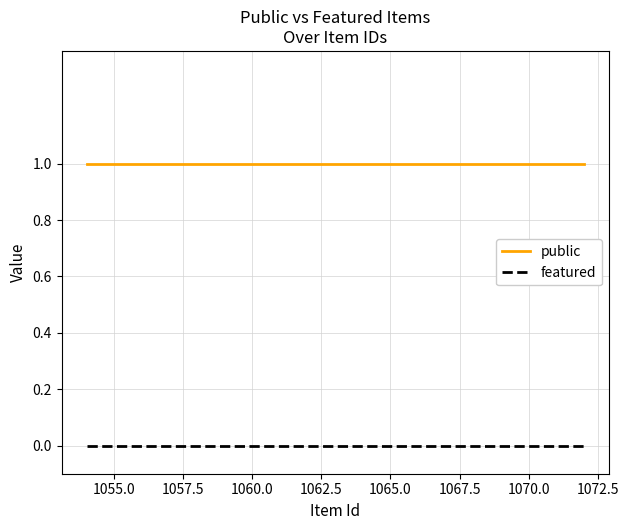

What is the average value of the public series?

1